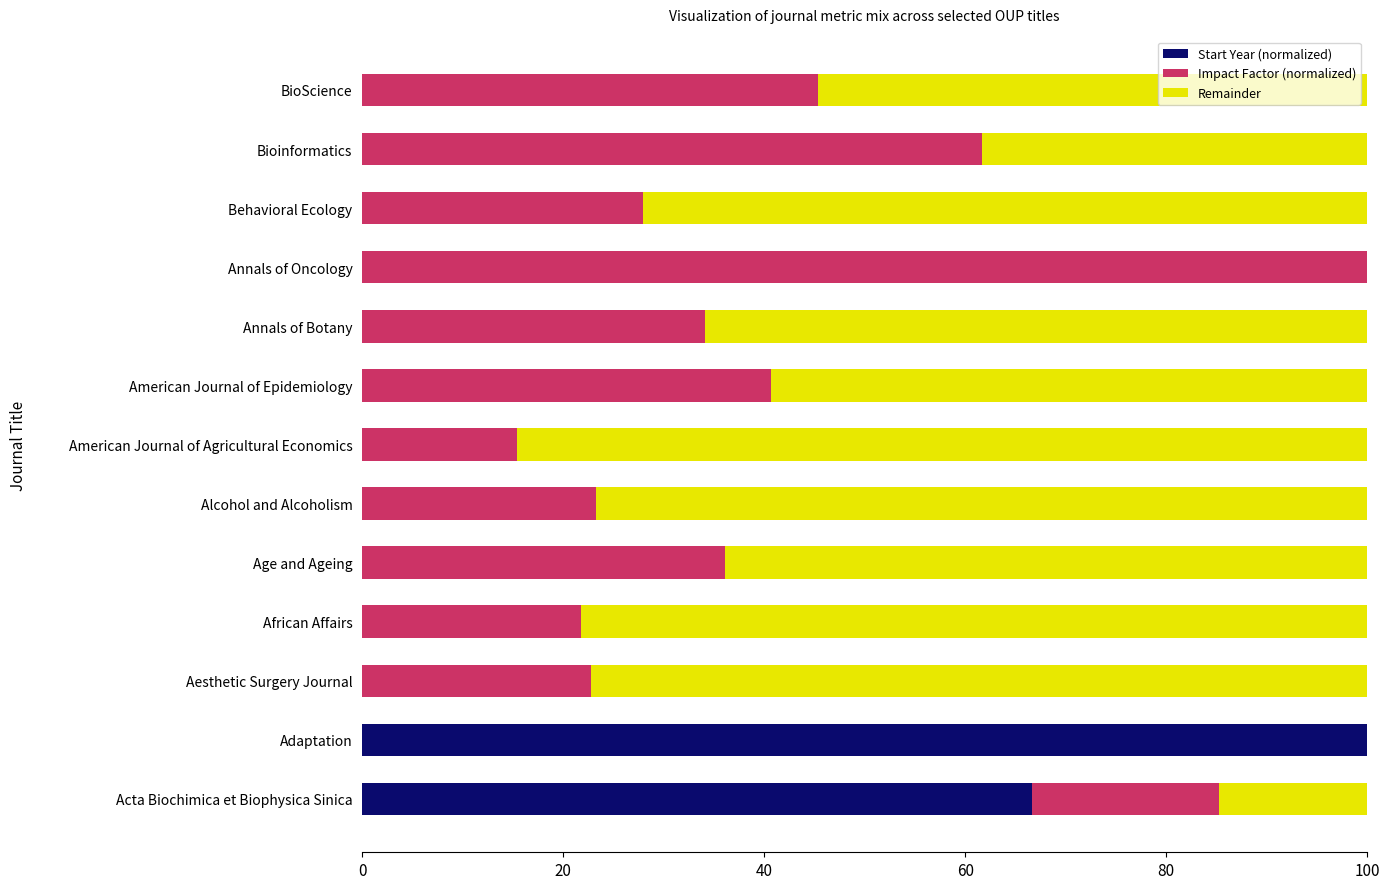

What is the sum of all Start Year (normalized) values?

166.7